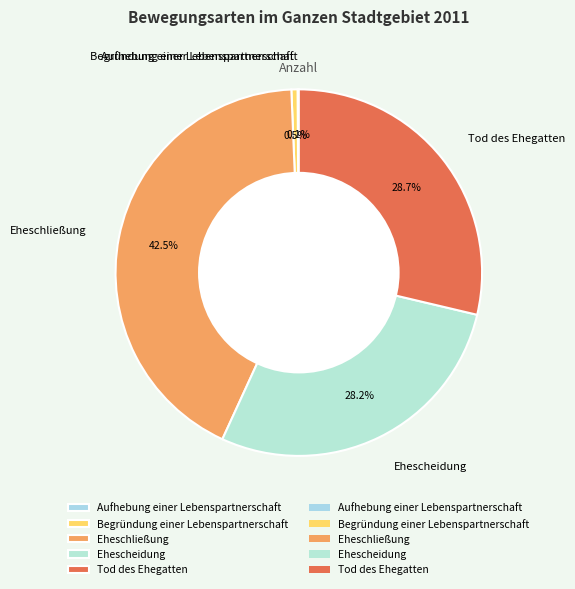

What percentage is NOT represented by Ehescheidung?

71.8%